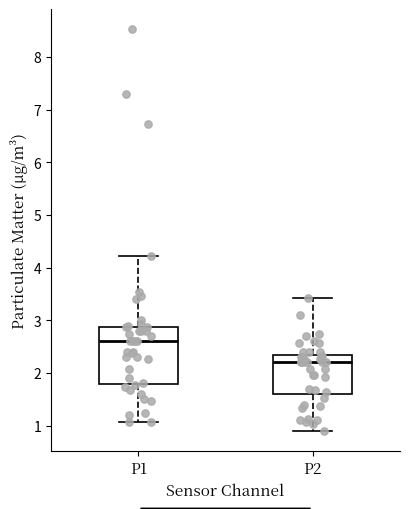

Which box has the highest median line?

P1